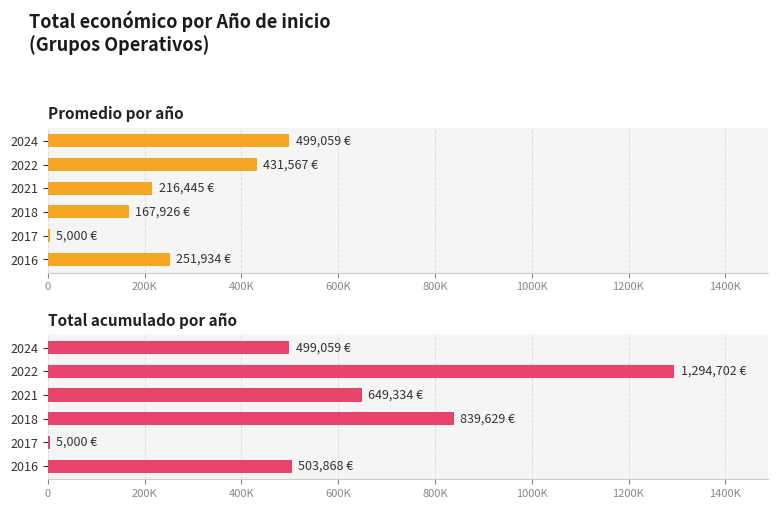

List the series in order of their peak value, highest first.

Total acumulado por año, Promedio por año